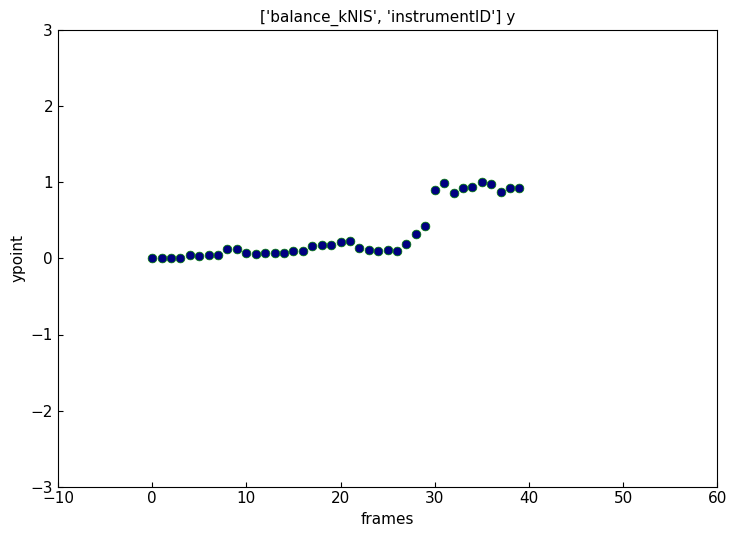

What is the range of Y values (max minus min)?

1.0